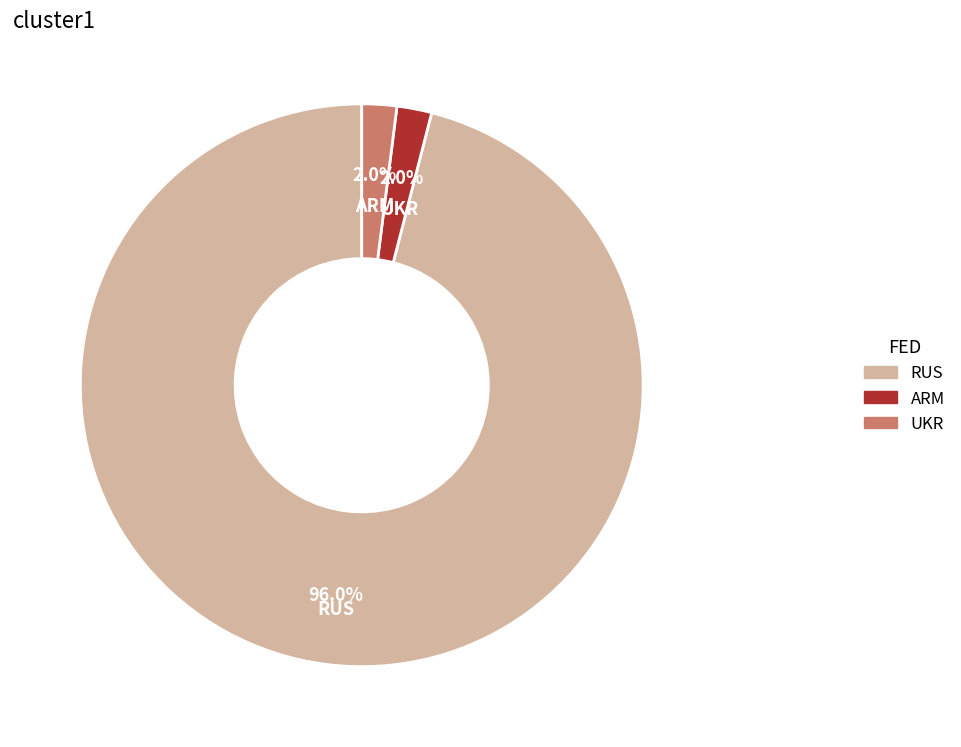

What is the largest slice in the pie chart?

RUS